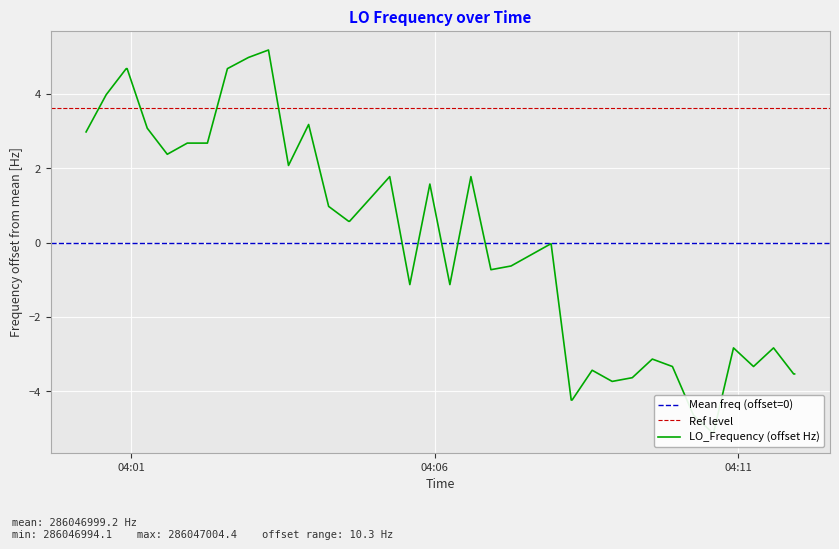

True or false: the data shows -1.0 at 38.

False